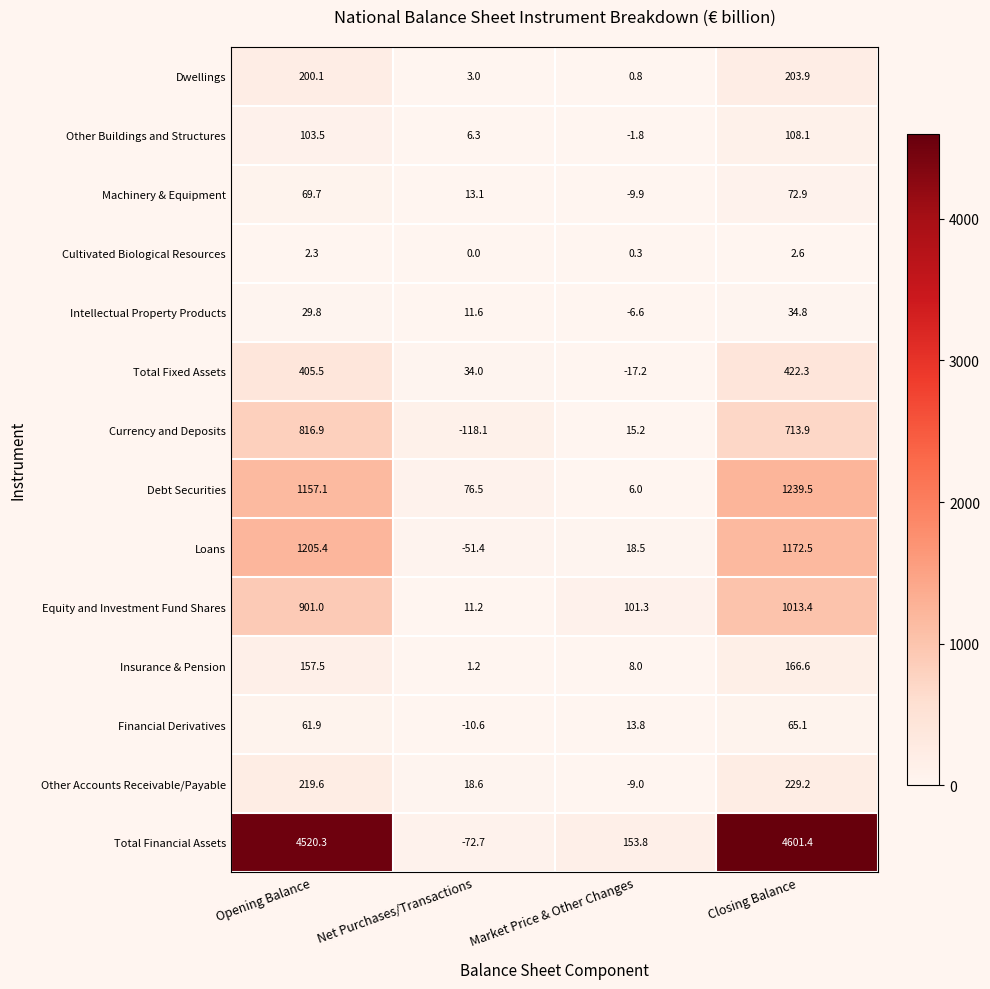

Which series changed the most between Opening Balance and Net Purchases/Transactions?

Total Financial Assets